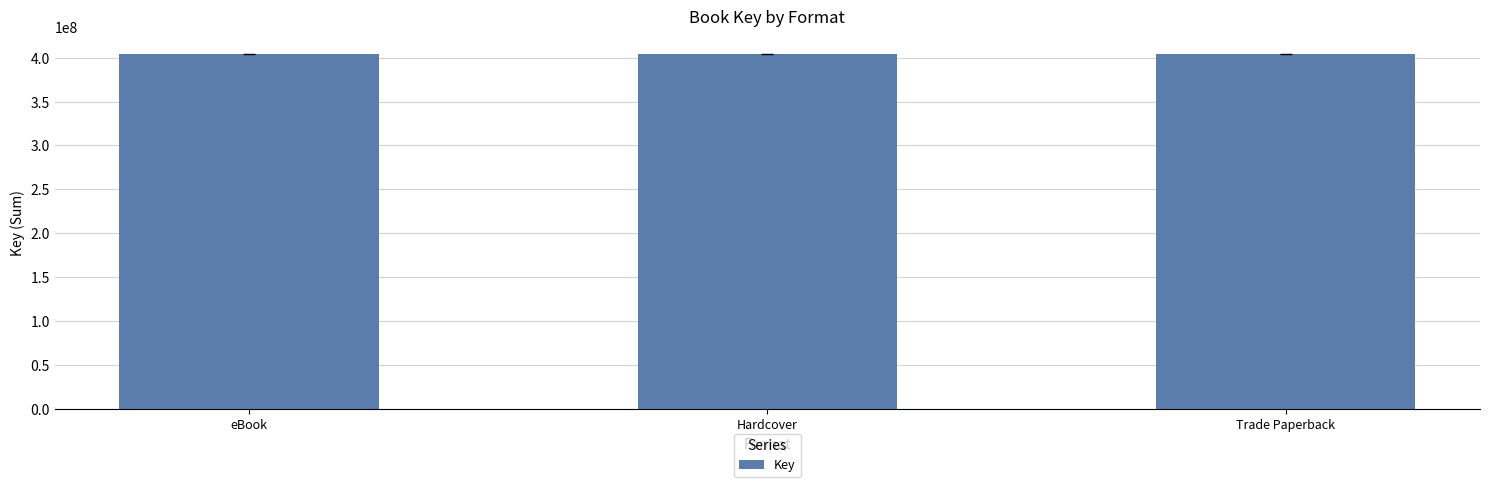

Which category has the lowest value across all series?

3